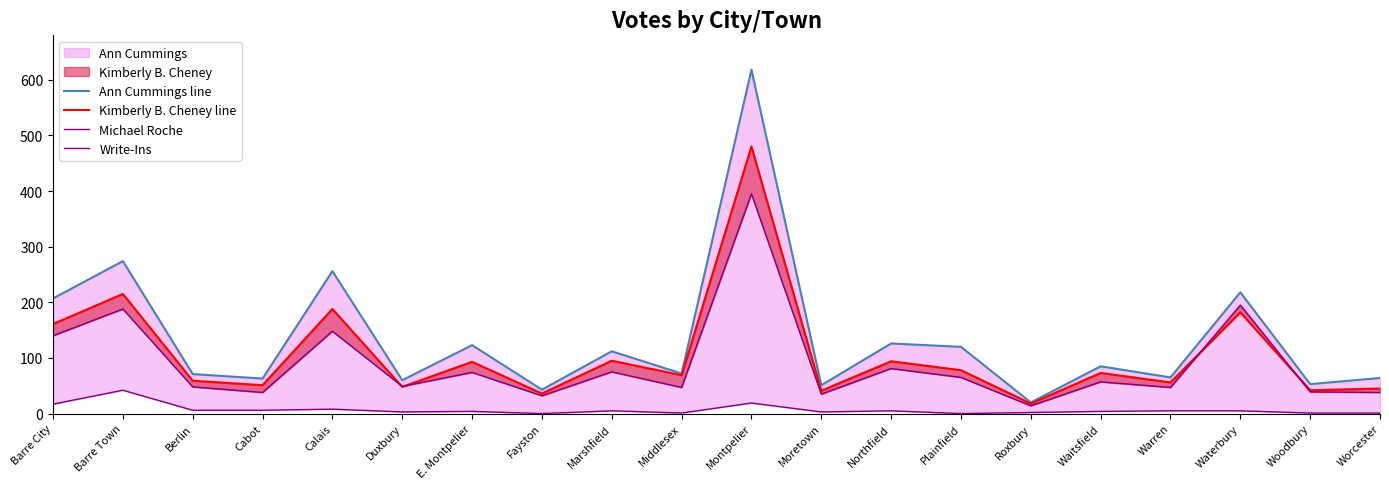

Which label corresponds to the largest value in the chart?

Montpelier